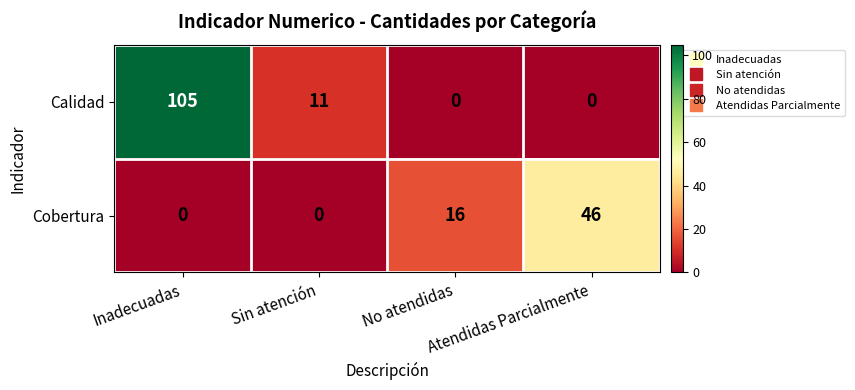

What is the spread (max minus min) of values at Sin atención?

11